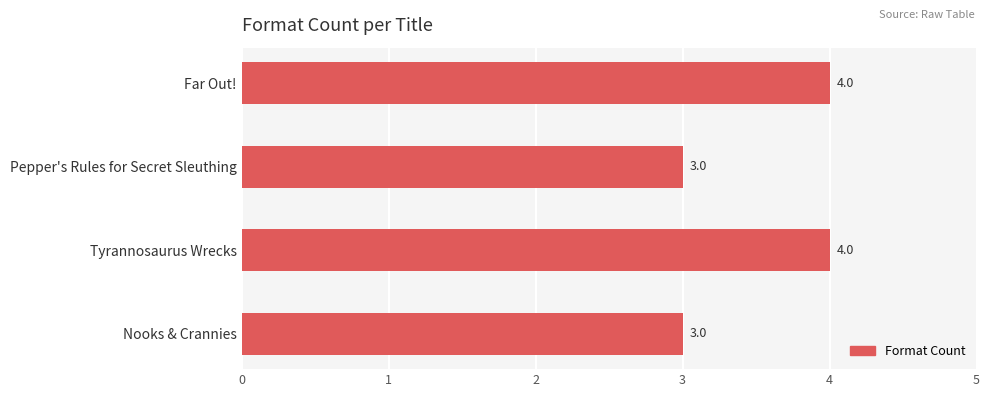

What is the difference between the maximum and minimum values?

1